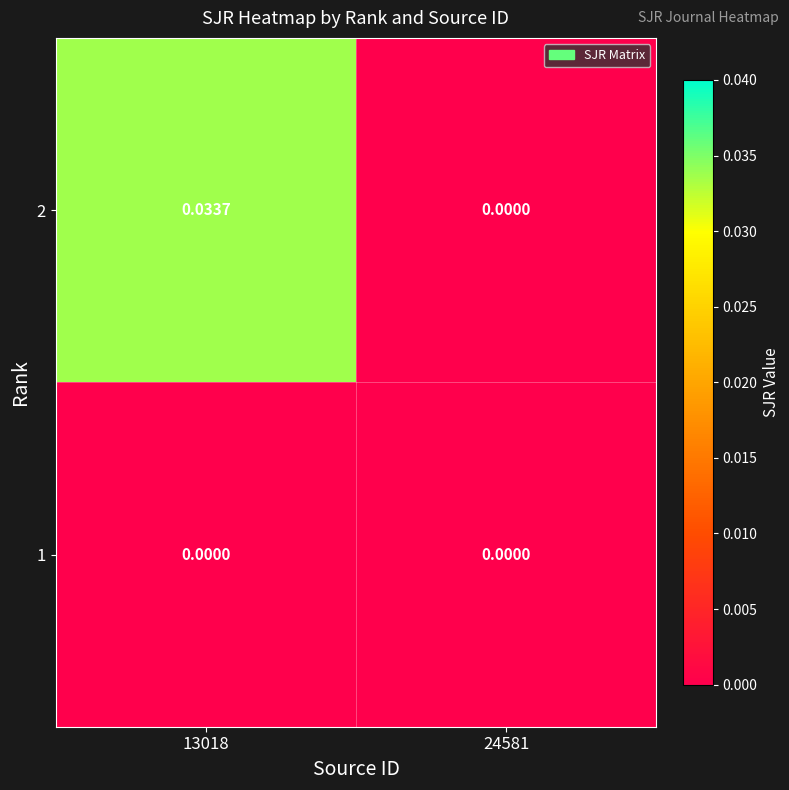

Count the number of categories in the chart.

2